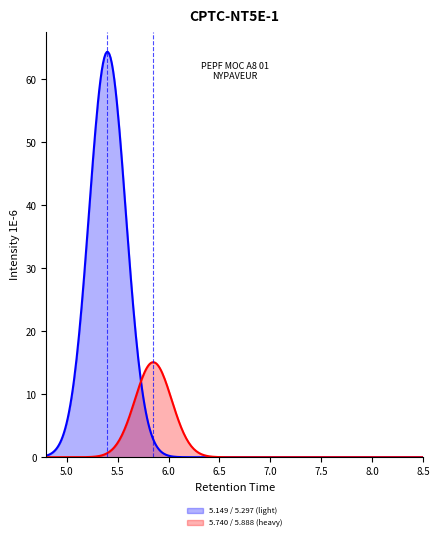

List the series in order of their overall mean, highest first.

5.149 / 5.297 (light), 5.740 / 5.888 (heavy)